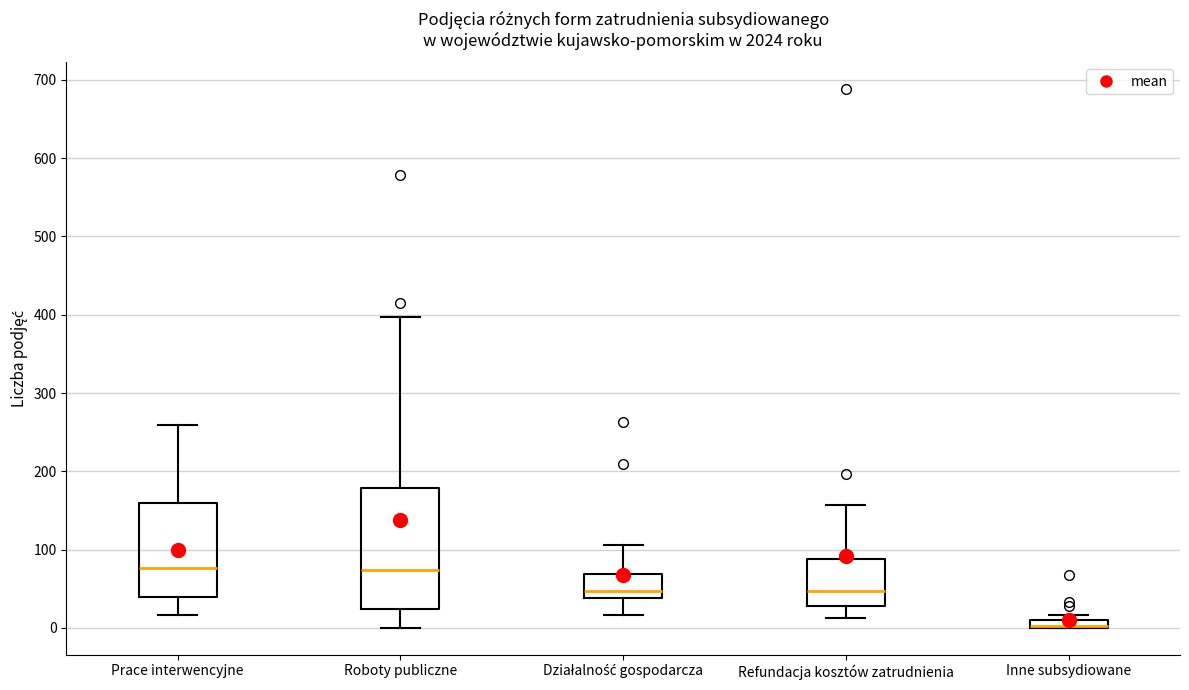

Which box is the tallest, from its lower edge to its upper edge?

Roboty publiczne